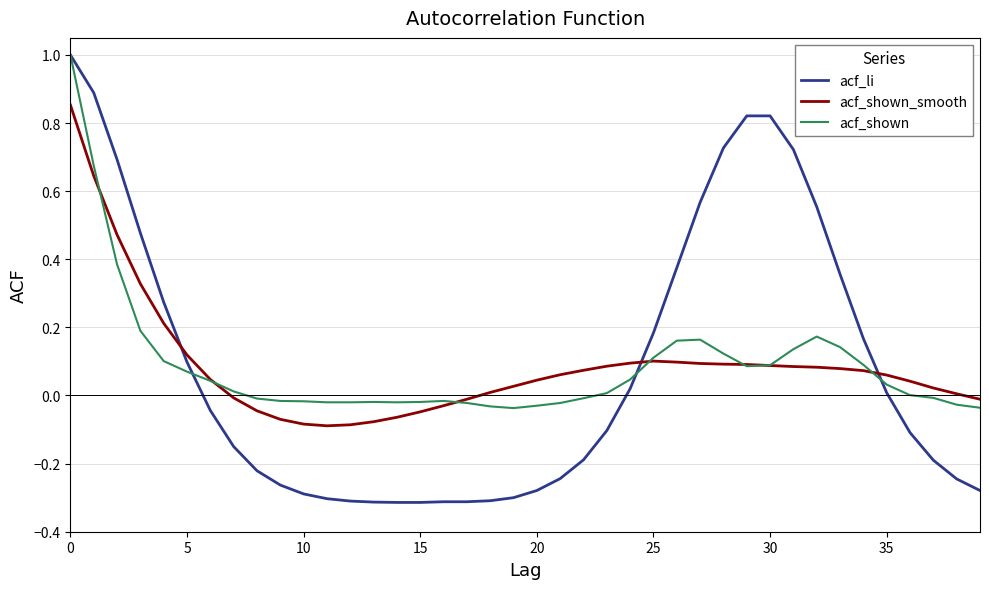

True or false: acf_shown and acf_shown_smooth intersect in this chart.

True